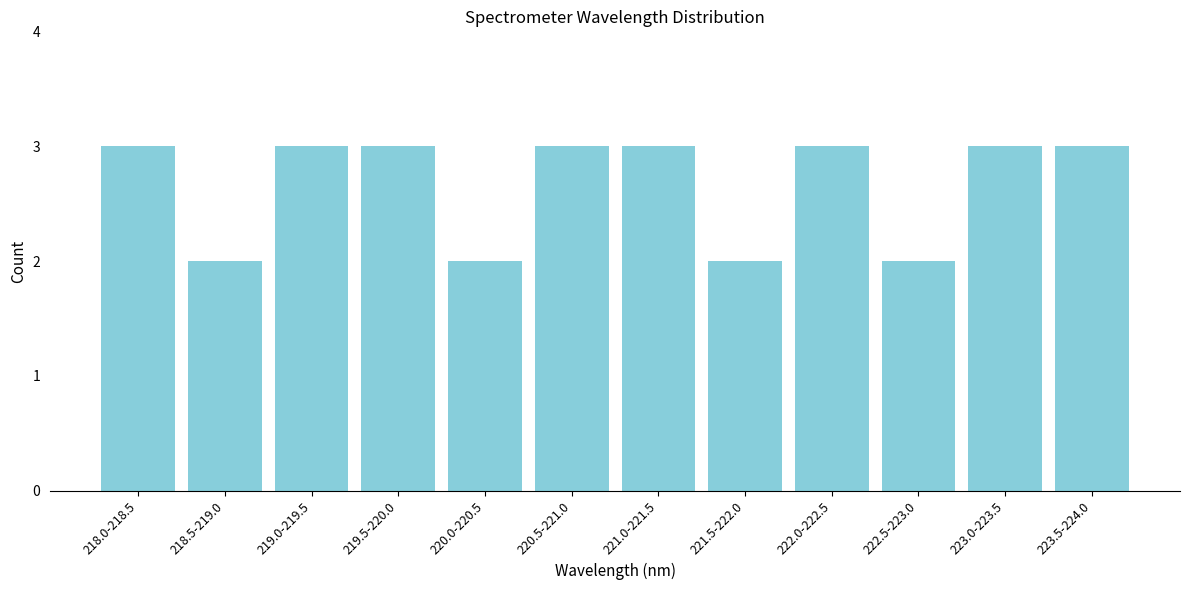

Reading left to right, list all the values displayed in this chart.

218.0-218.5=3	218.5-219.0=2	219.0-219.5=3	219.5-220.0=3	220.0-220.5=2	220.5-221.0=3	221.0-221.5=3	221.5-222.0=2	222.0-222.5=3	222.5-223.0=2	223.0-223.5=3	223.5-224.0=3